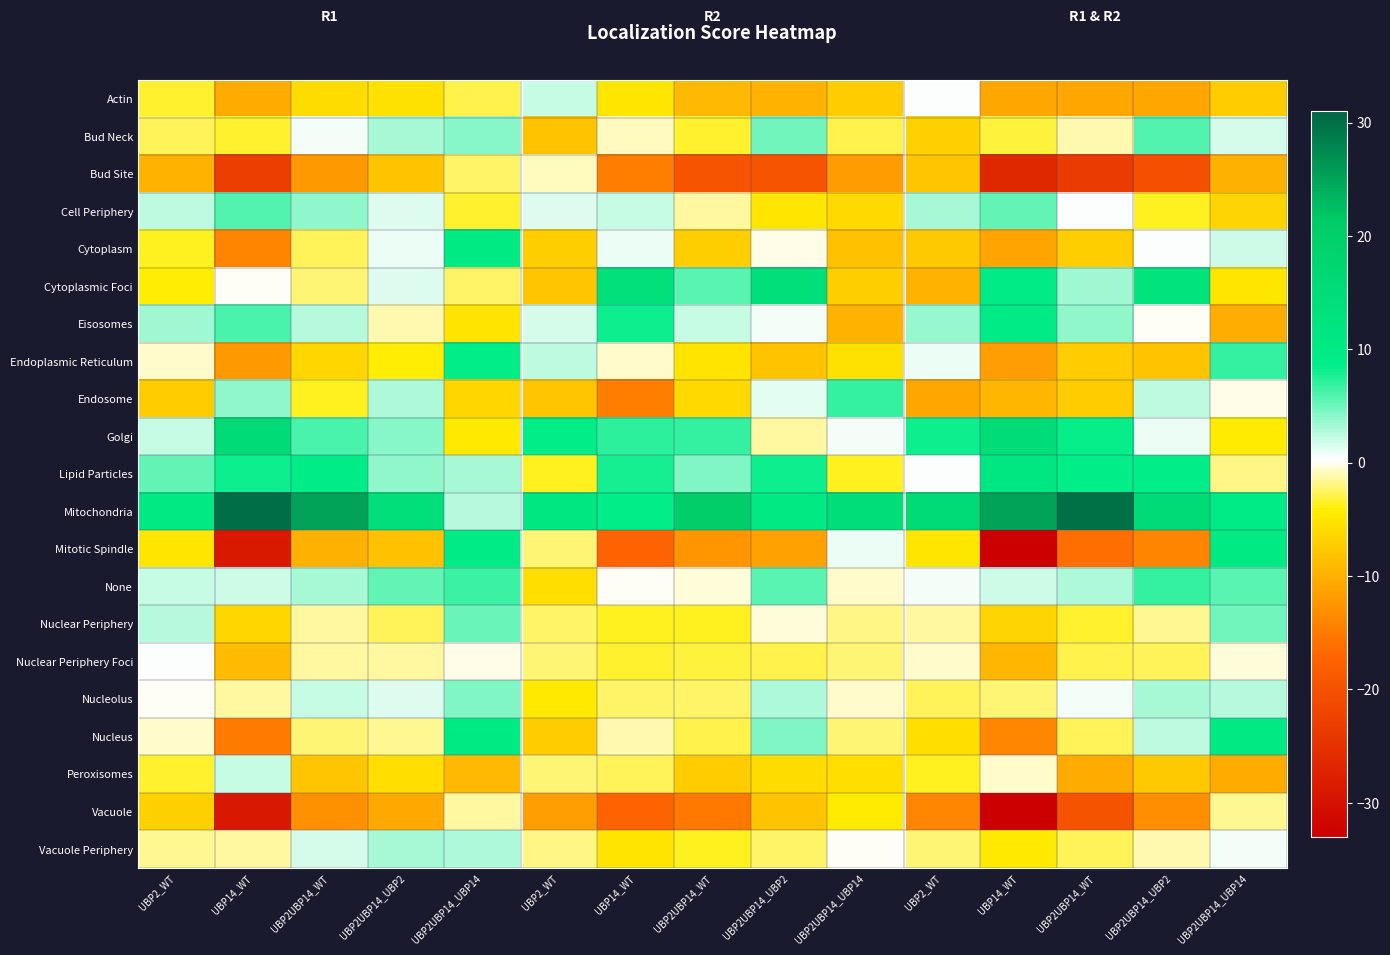

At how many categories does at least one series exceed 5?

15